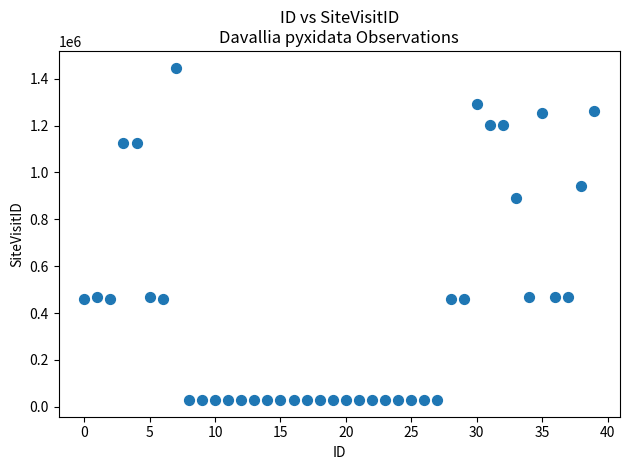

What Y value in the scatter plot is closest to 738087?

892539